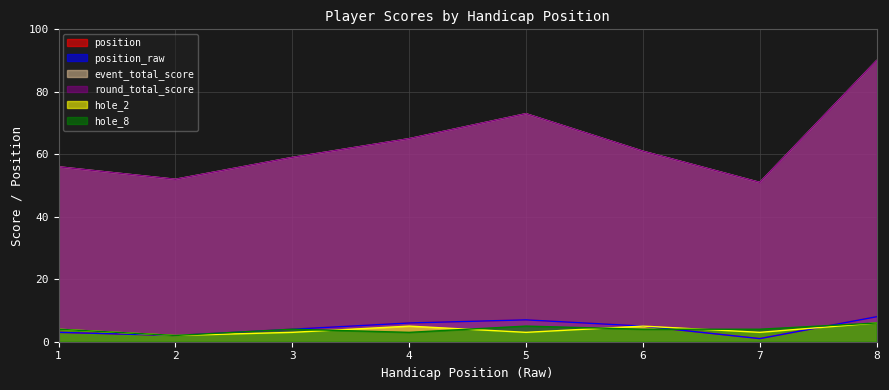

At which label does round_total_score first exceed 61?

4